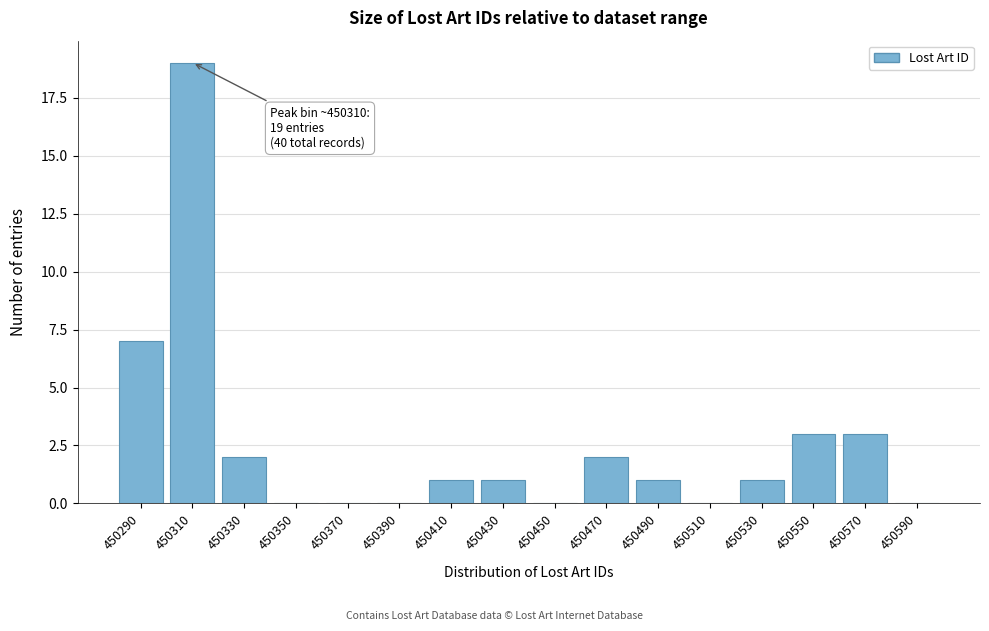

Reading left to right, what are all the values shown in this chart?

450290=7	450310=19	450330=2	450350=0	450370=0	450390=0	450410=1	450430=1	450450=0	450470=2	450490=1	450510=0	450530=1	450550=3	450570=3	450590=0